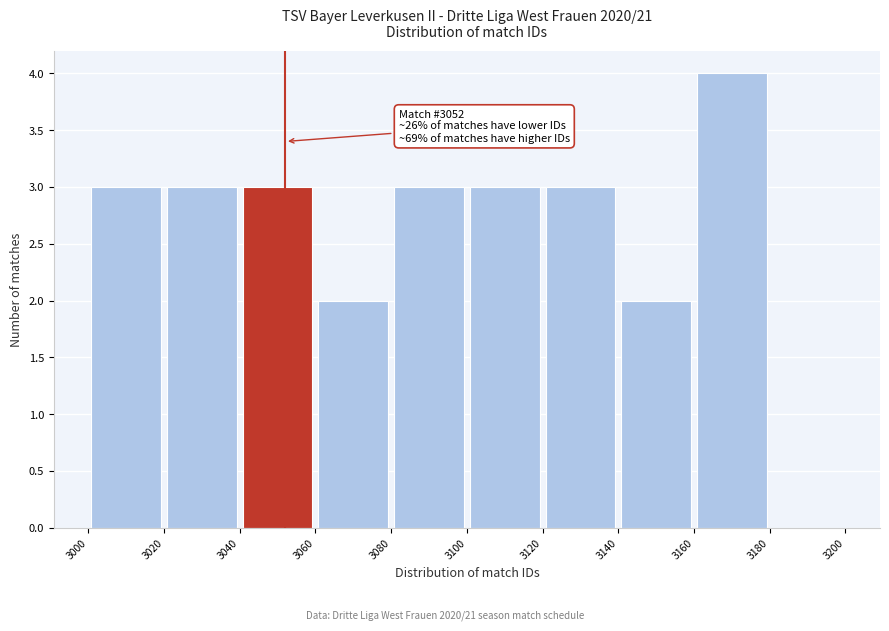

Which range on the x-axis has the tallest bar?

3160 to 3180